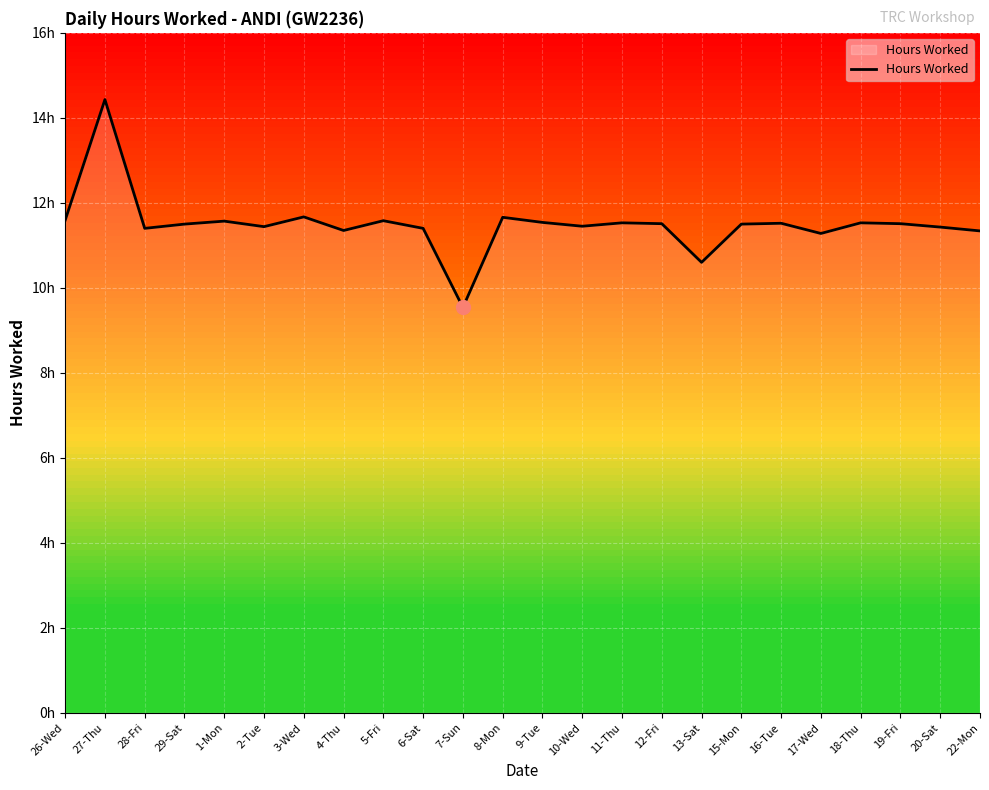

Which category has the highest value across all series?

27-Thu